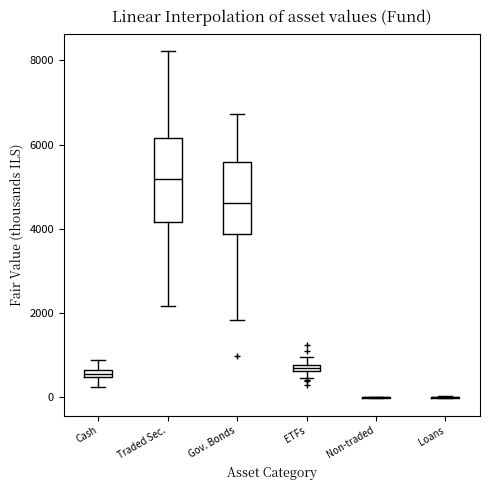

Which box is the tallest, from its lower edge to its upper edge?

Traded Sec.